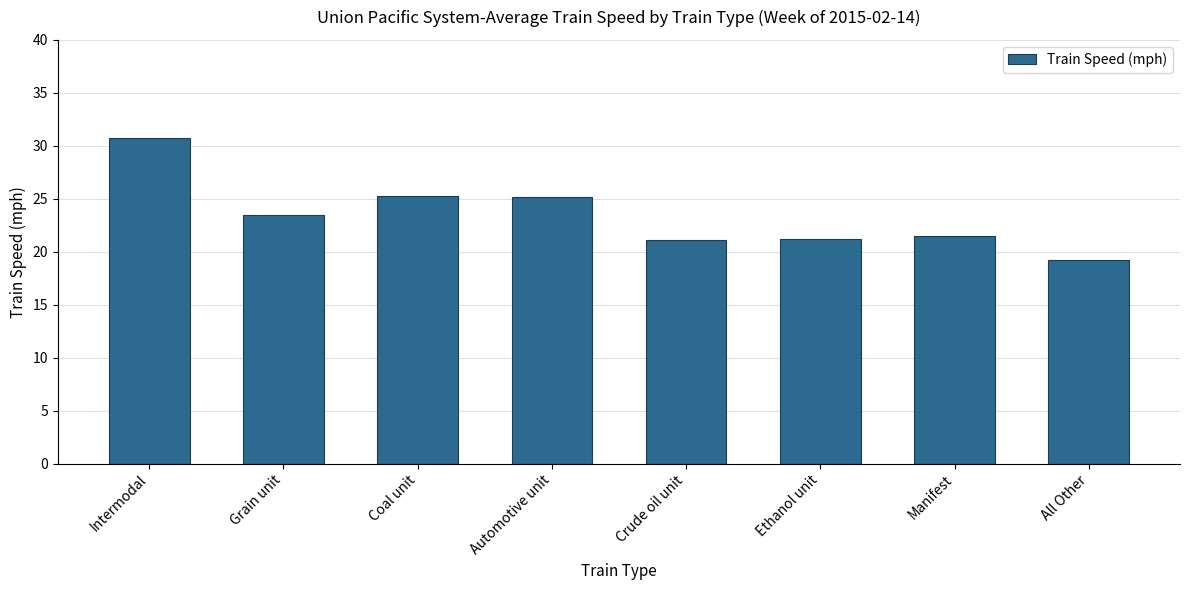

True or false: the data shows 21.2 at Ethanol unit.

True